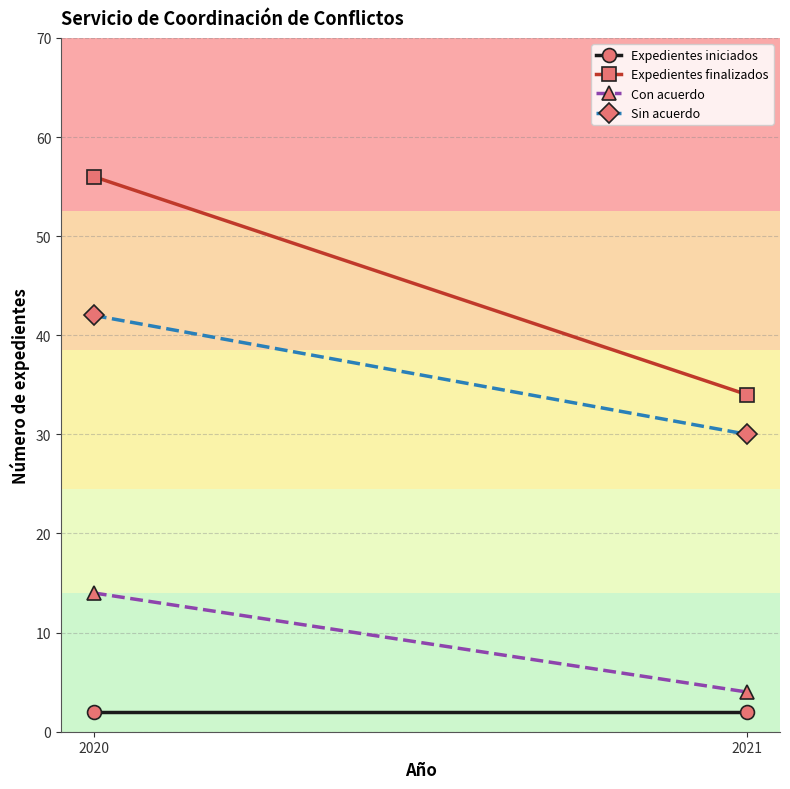

Reading left to right, transcribe all the data shown in this chart.

Expedientes iniciados: 2	2
Expedientes finalizados: 56	34
Con acuerdo: 14	4
Sin acuerdo: 42	30